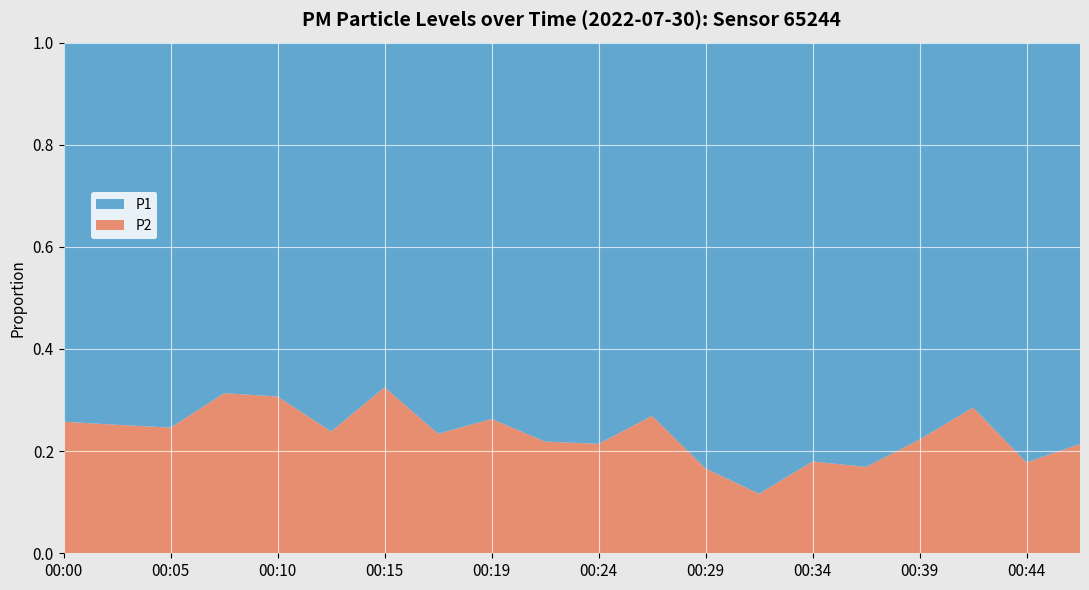

Reading left to right, extract all data points from this chart.

P1: 6.6	6.0	6.1	4.6	4.9	6.8	4.6	7.1	6.5	7.2	8.1	6.0	16.6	23.5	11.6	11.3	8.9	11.0	12.9	9.3
P2: 2.3	2.0	2.0	2.1	2.2	2.1	2.2	2.2	2.3	2.0	2.2	2.2	3.3	3.1	2.5	2.3	2.5	4.4	2.8	2.5